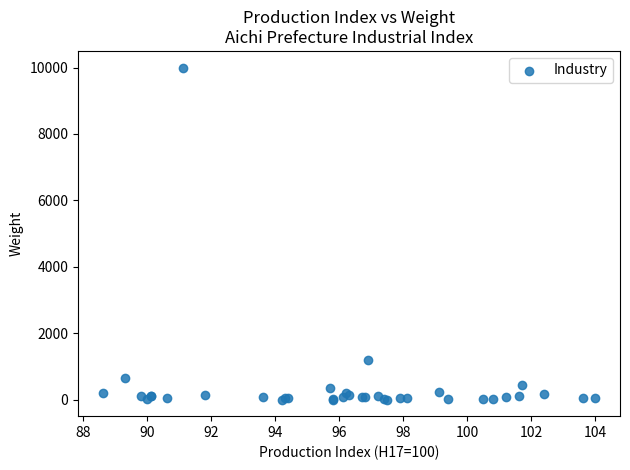

What Y value in the scatter plot is closest to 5002?

1207.4